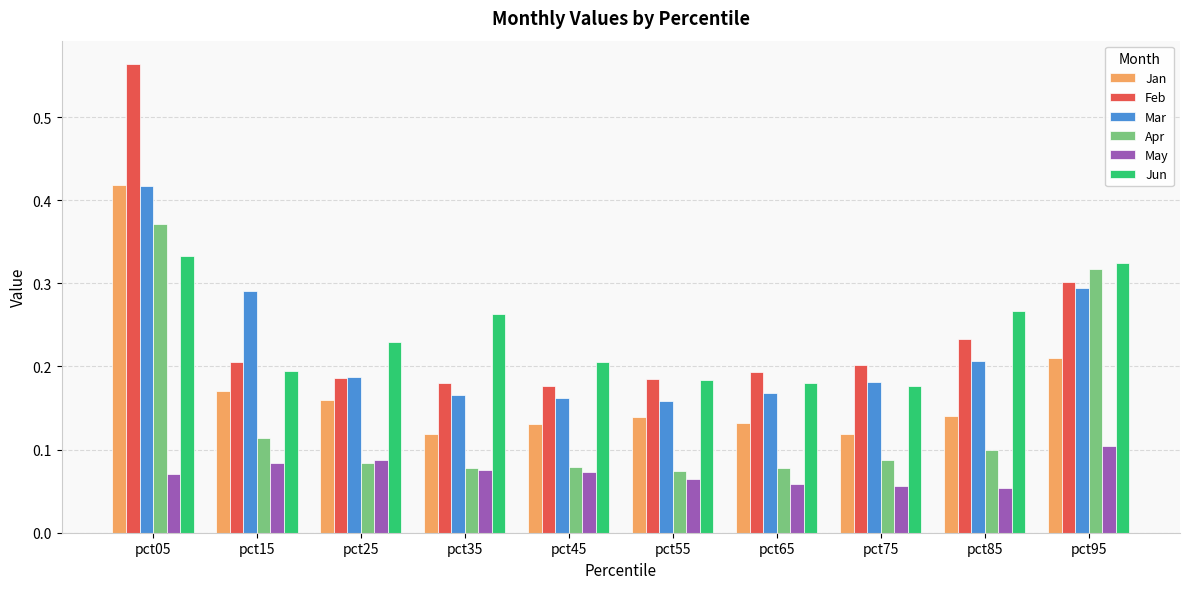

Which category has the highest value in the Feb series?

pct05